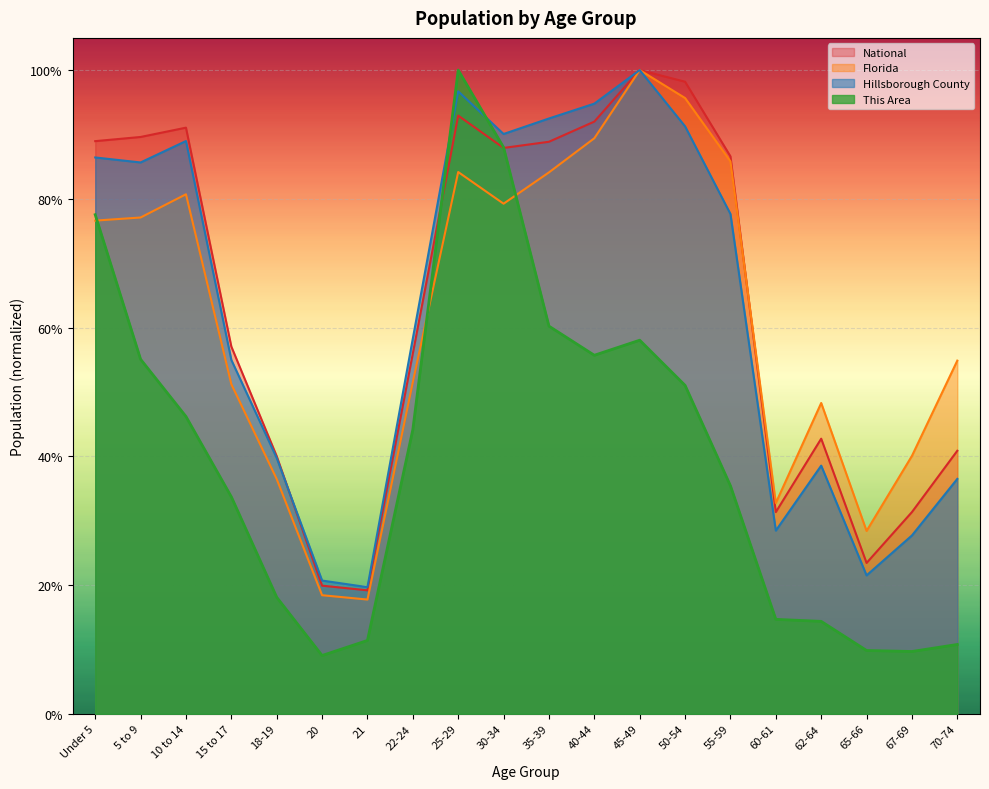

Reading left to right, list all the values displayed in this chart.

This Area: 0.8	0.6	0.5	0.3	0.2	0.1	0.1	0.4	1.0	0.9	0.6	0.6	0.6	0.5	0.4	0.1	0.1	0.1	0.1	0.1
Hillsborough County: 0.9	0.9	0.9	0.5	0.4	0.2	0.2	0.6	1.0	0.9	0.9	0.9	1.0	0.9	0.8	0.3	0.4	0.2	0.3	0.4
Florida: 0.8	0.8	0.8	0.5	0.4	0.2	0.2	0.5	0.8	0.8	0.8	0.9	1.0	1.0	0.9	0.3	0.5	0.3	0.4	0.5
National: 0.9	0.9	0.9	0.6	0.4	0.2	0.2	0.6	0.9	0.9	0.9	0.9	1.0	1.0	0.9	0.3	0.4	0.2	0.3	0.4